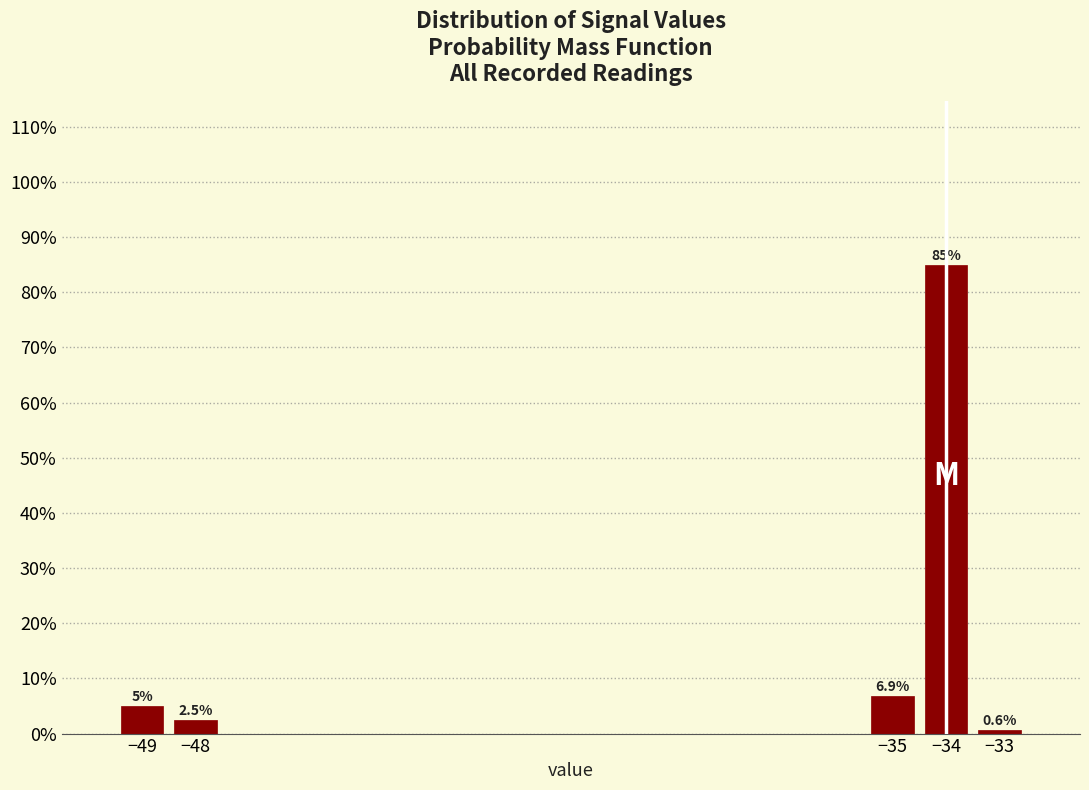

Reading left to right, extract all data points from this chart.

−49=5.0	−48=2.5	−35=6.9	−34=85.0	−33=0.6